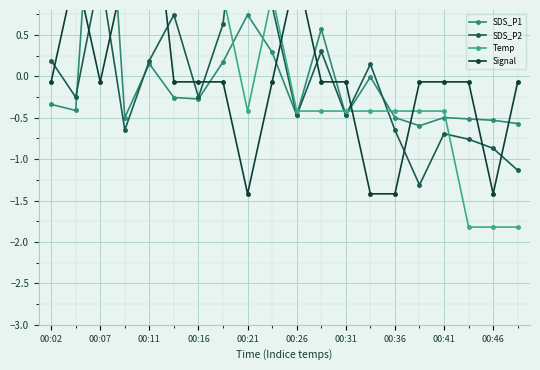

Between 00:26 and 00:36, which is larger?

00:26